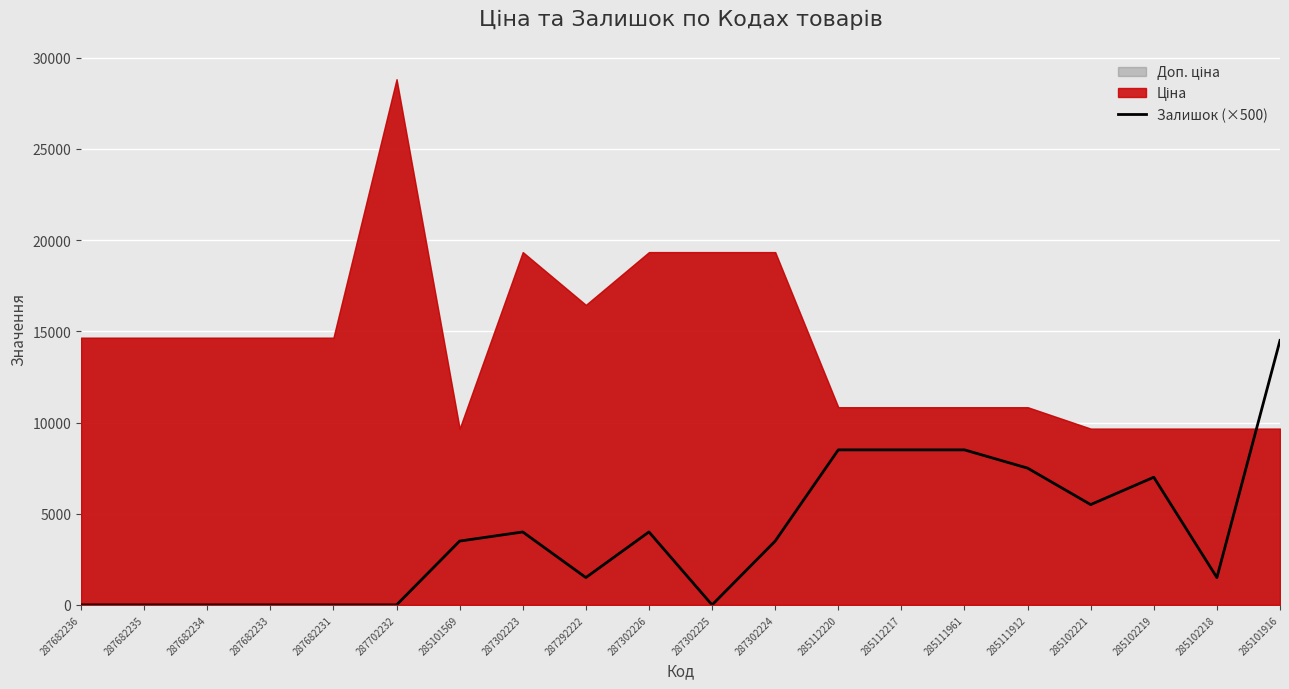

Read the value at 285102221, to the nearest 100.

5500